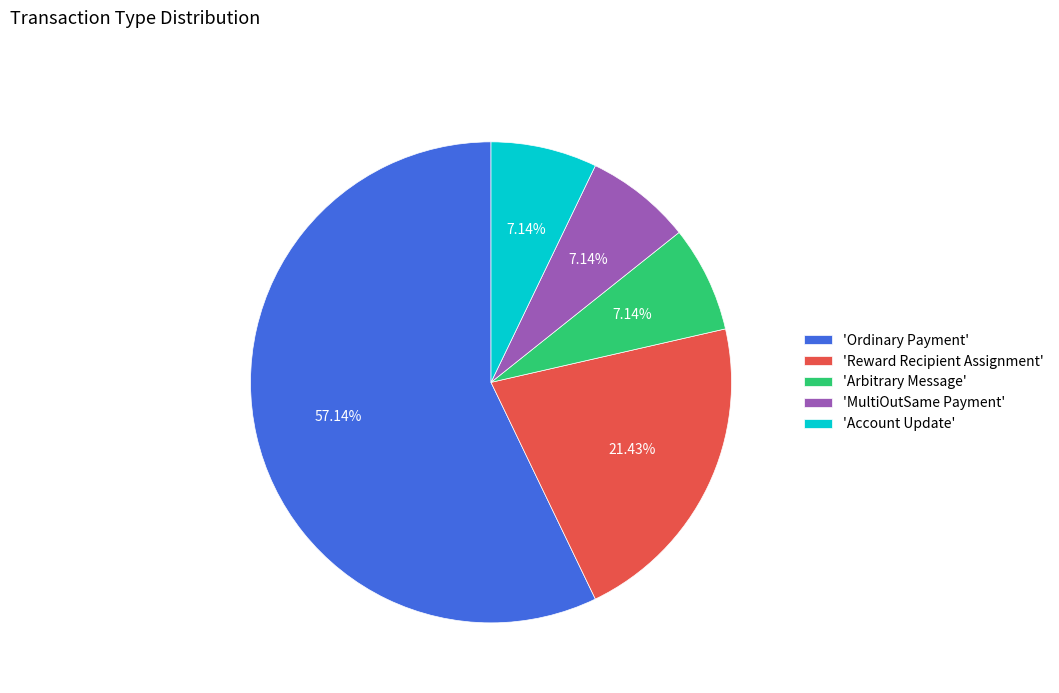

Does any single category account for the majority?

Yes